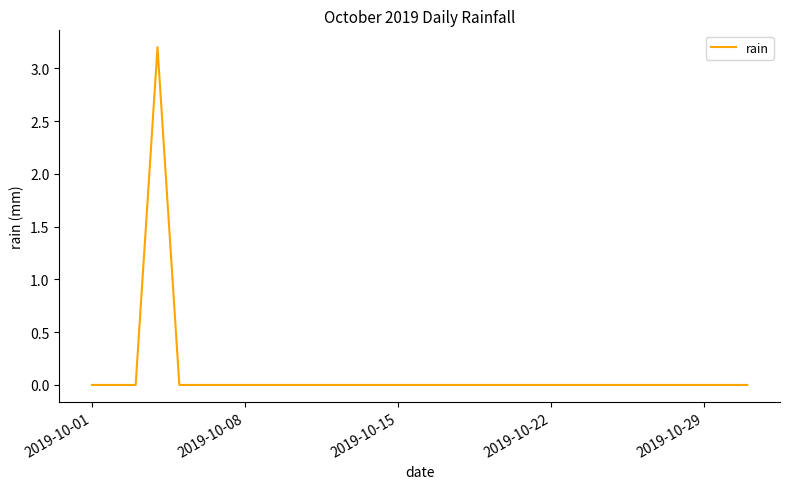

Reading right to left, what are all the values shown in this chart?

0.0	0.0	0.0	0.0	0.0	0.0	0.0	0.0	0.0	0.0	0.0	0.0	0.0	0.0	0.0	0.0	0.0	0.0	0.0	0.0	0.0	0.0	0.0	0.0	0.0	0.0	0.0	3.2	0.0	0.0	0.0